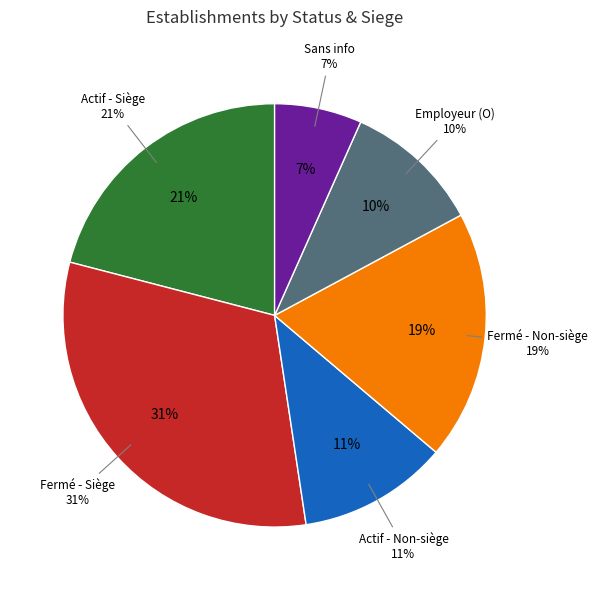

To the nearest percent, what is the average slice percentage?

17%